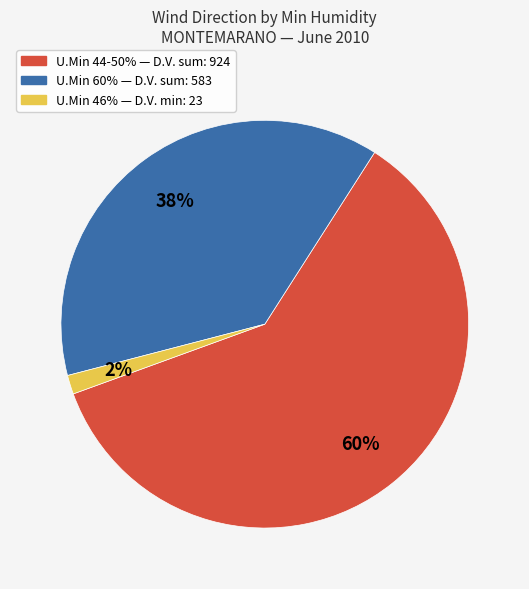

To the nearest percent, what is the average slice percentage?

33%